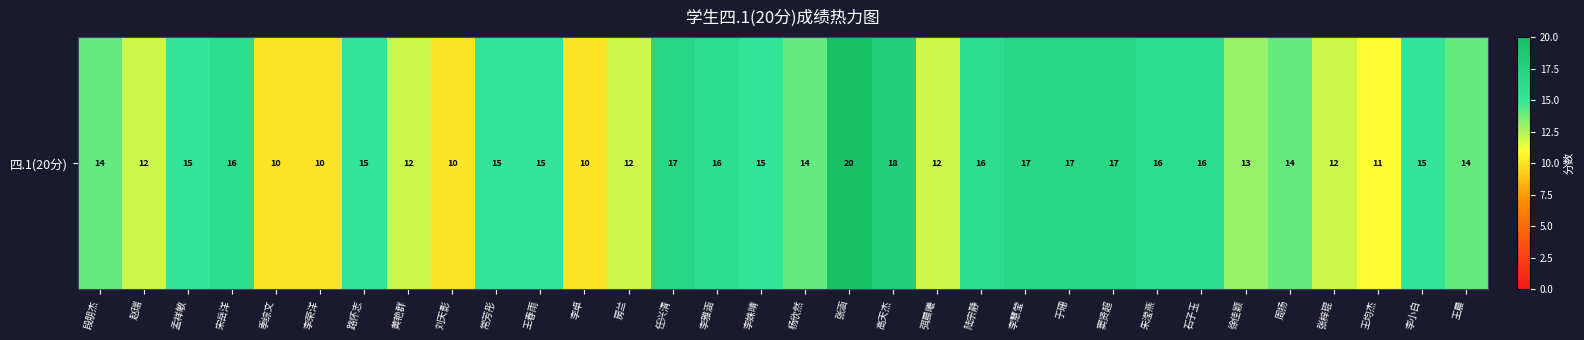

What is the approximate value at 黄艳群?

12